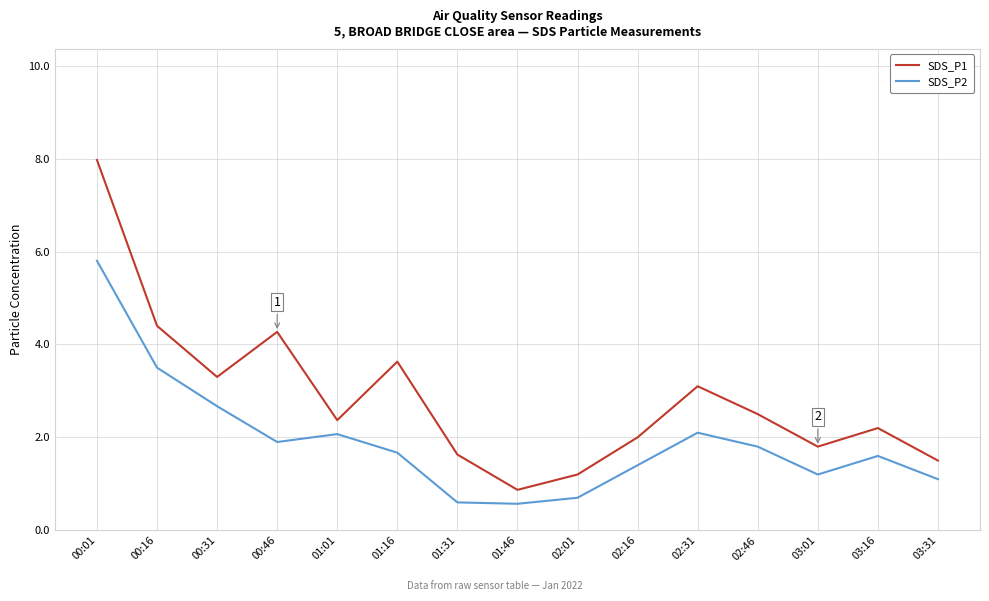

List the series in order of their peak value, lowest first.

SDS_P2, SDS_P1